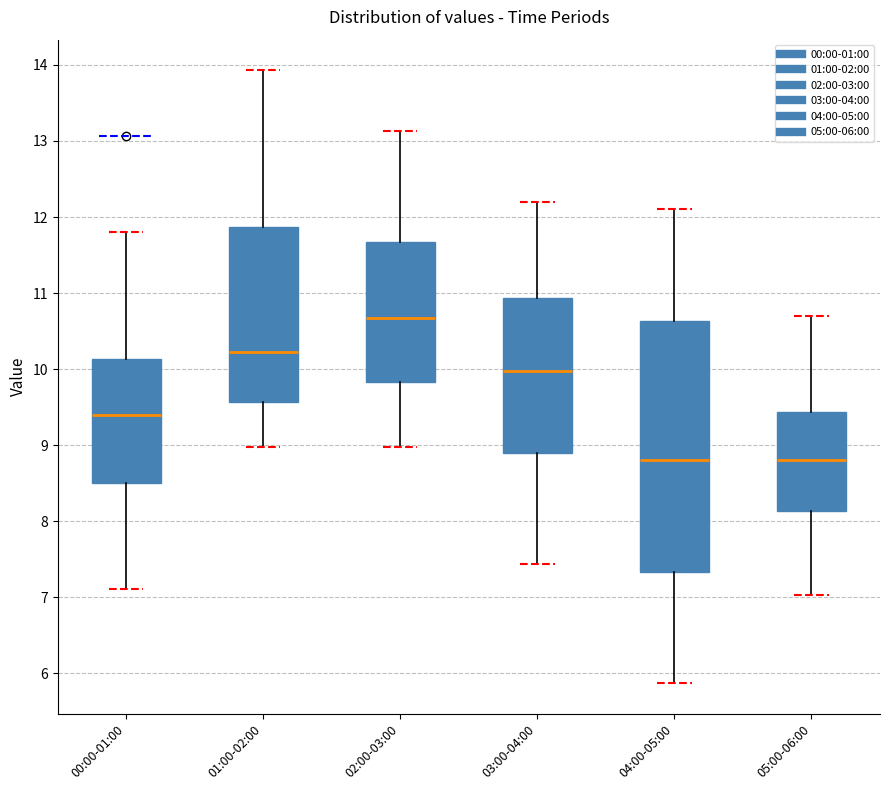

Where is the lower edge of the box for 02:00-03:00 on the y-axis? The values are not printed on the chart, so give them approximately, as read against the axis.

9.8